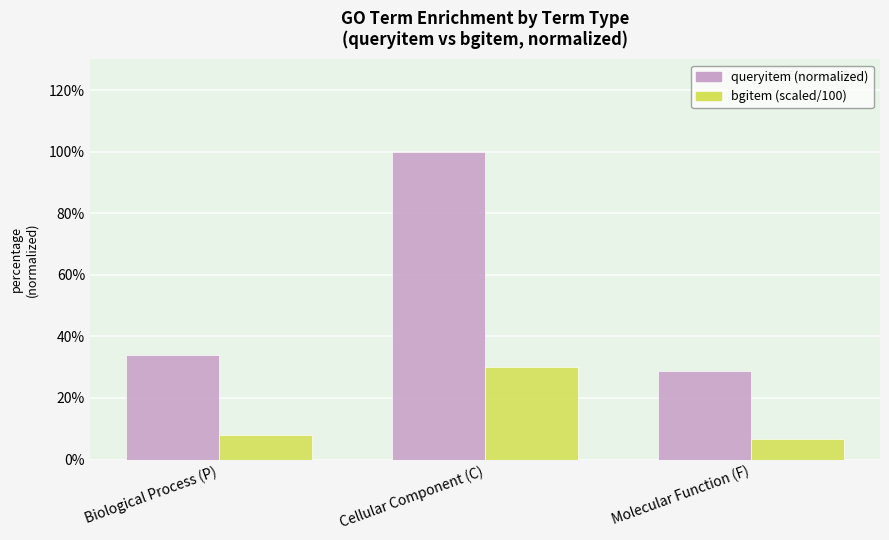

What is the spread (max minus min) of values at Molecular Function (F)?

21.9